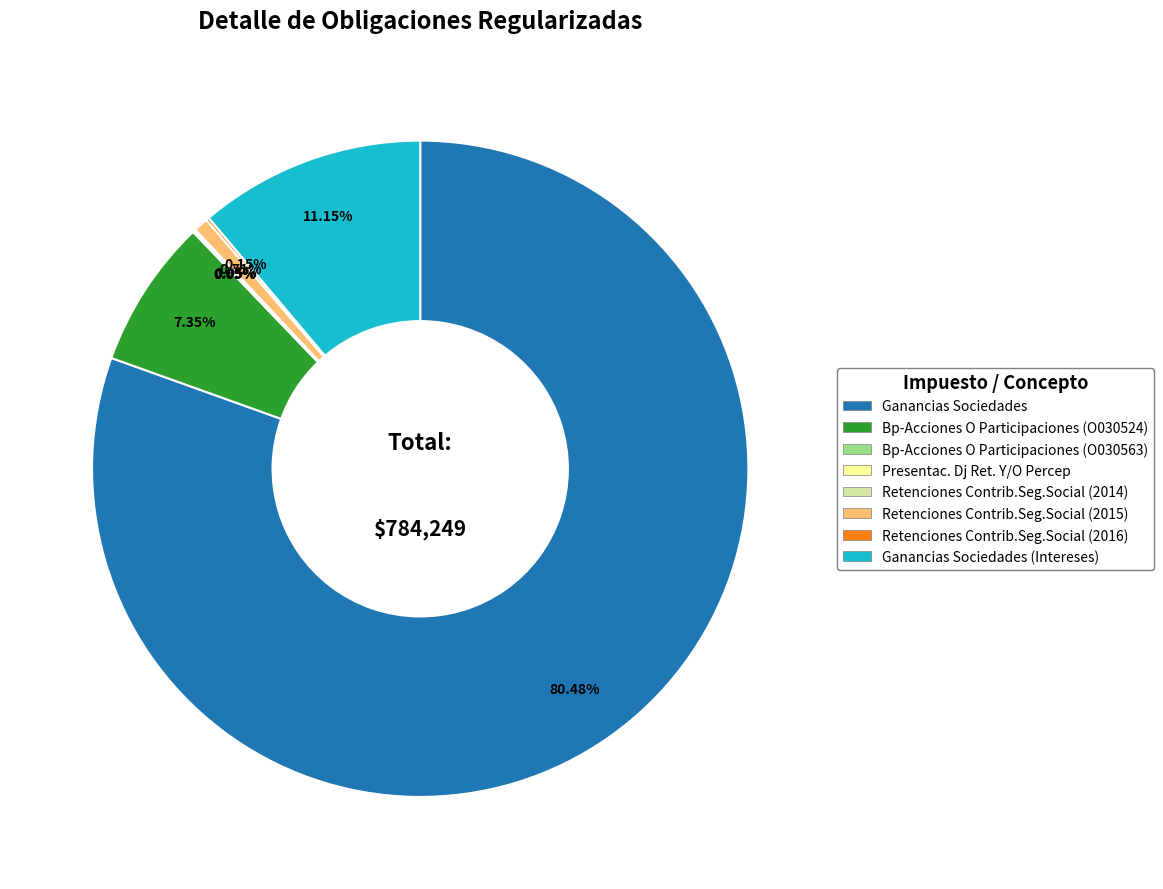

Is there a majority slice in this chart?

Yes